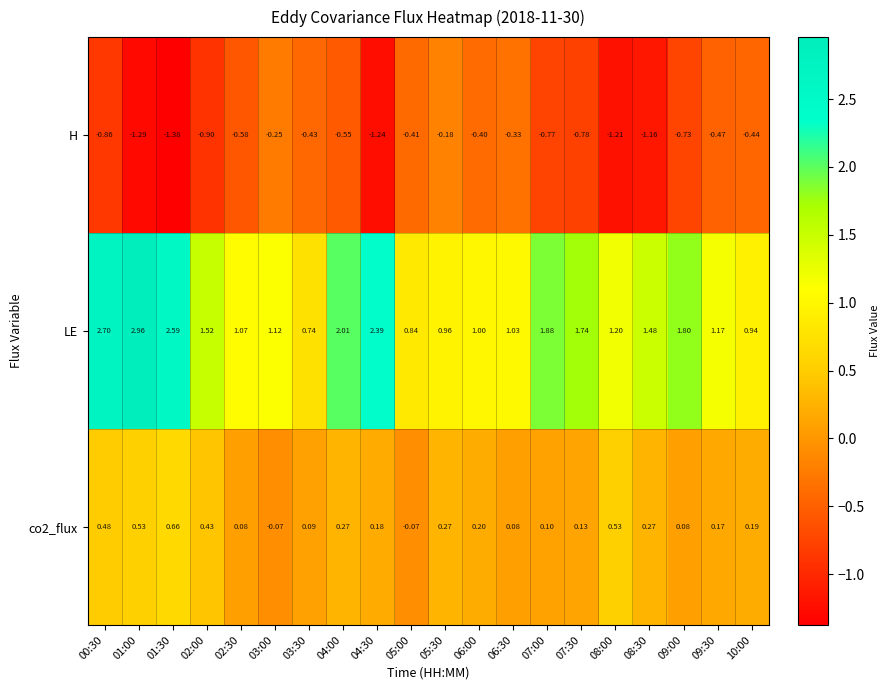

Which series has the largest range (max minus min)?

LE